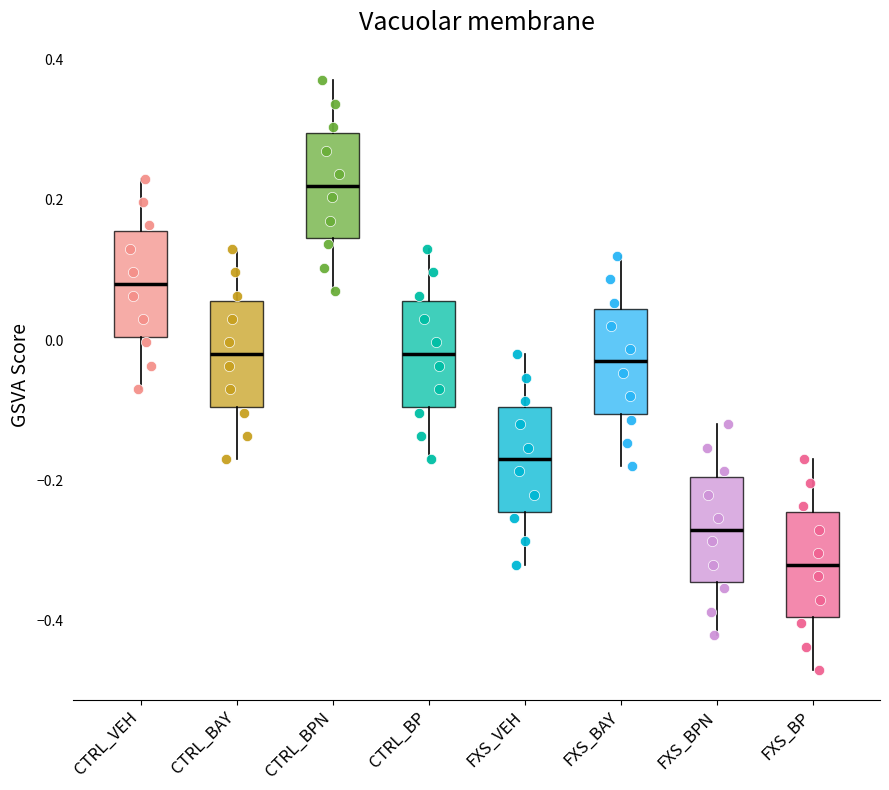

Reading left to right, transcribe this box plot: for each box, give where its median line is, the range the box spans, and where its two whiskers end, as read against the y-axis. The values are not printed on the chart, so give them approximately, as read against the axis.

CTRL_VEH: median 0.08, box 0.00 to 0.16, whiskers -0.06 to 0.24
CTRL_BAY: median -0.02, box -0.10 to 0.06, whiskers -0.16 to 0.14
CTRL_BPN: median 0.22, box 0.14 to 0.30, whiskers 0.08 to 0.38
CTRL_BP: median -0.02, box -0.10 to 0.06, whiskers -0.16 to 0.14
FXS_VEH: median -0.18, box -0.24 to -0.10, whiskers -0.32 to -0.02
FXS_BAY: median -0.02, box -0.10 to 0.04, whiskers -0.18 to 0.12
FXS_BPN: median -0.26, box -0.34 to -0.20, whiskers -0.42 to -0.12
FXS_BP: median -0.32, box -0.40 to -0.24, whiskers -0.46 to -0.16